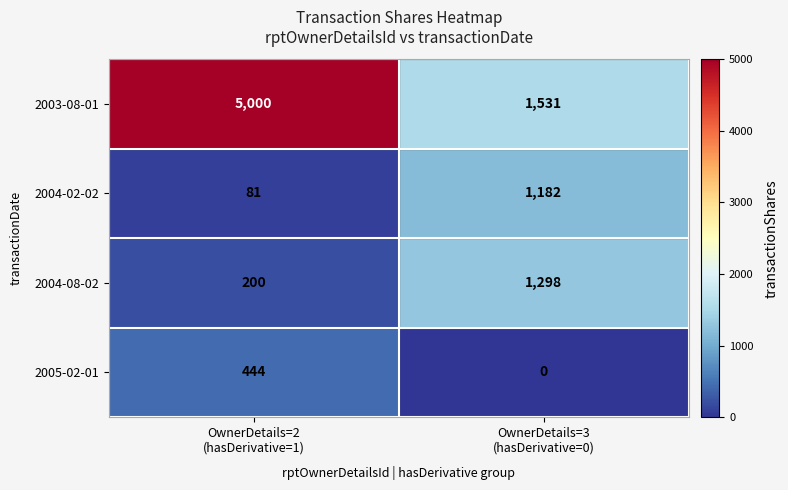

What is the greatest value displayed?

5000